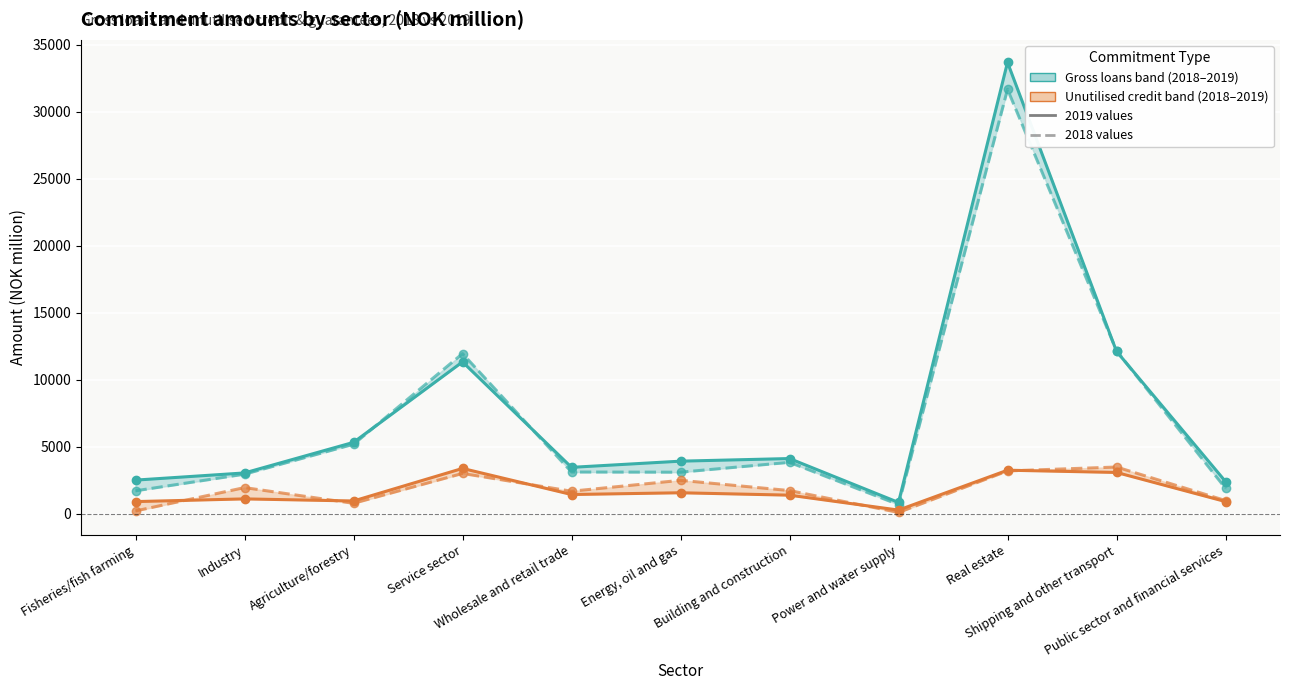

What is the maximum value for Unutilised credit & guarantees 2019?

3379